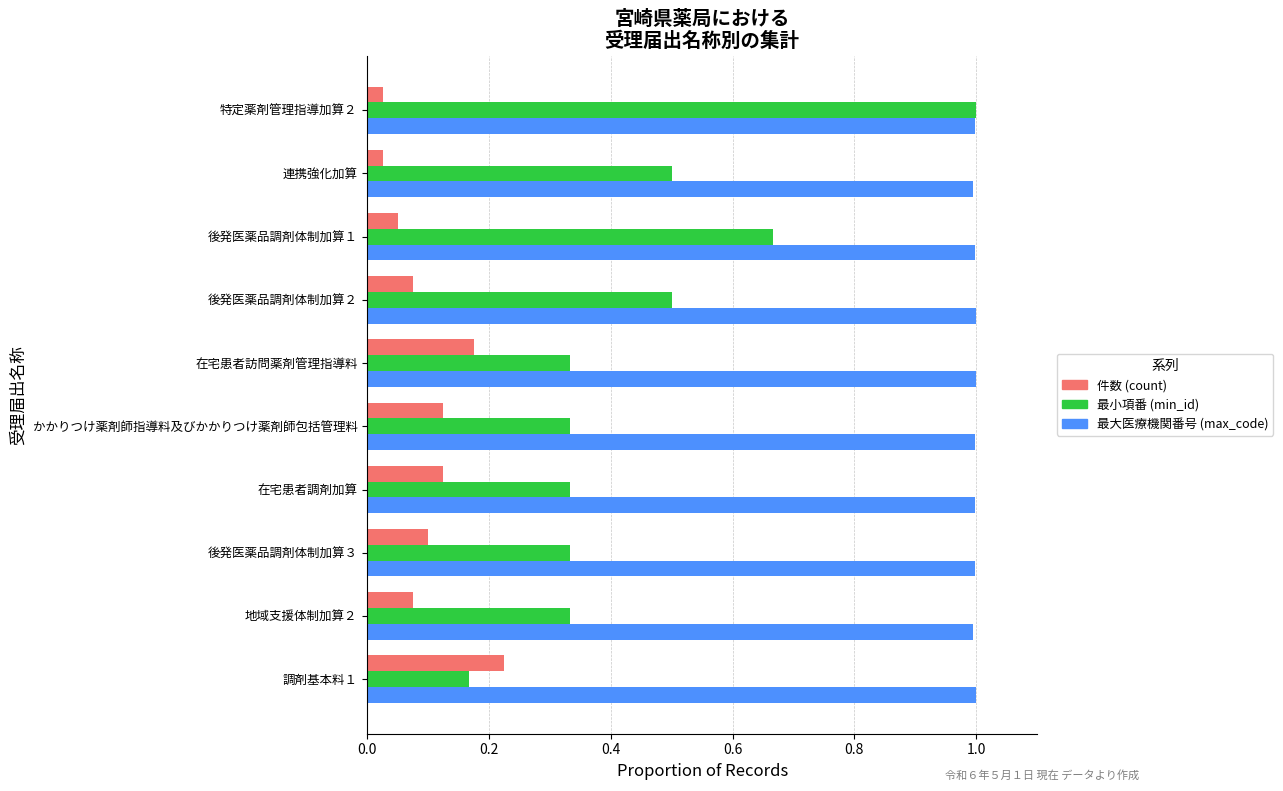

What is the greatest value displayed?

1.0